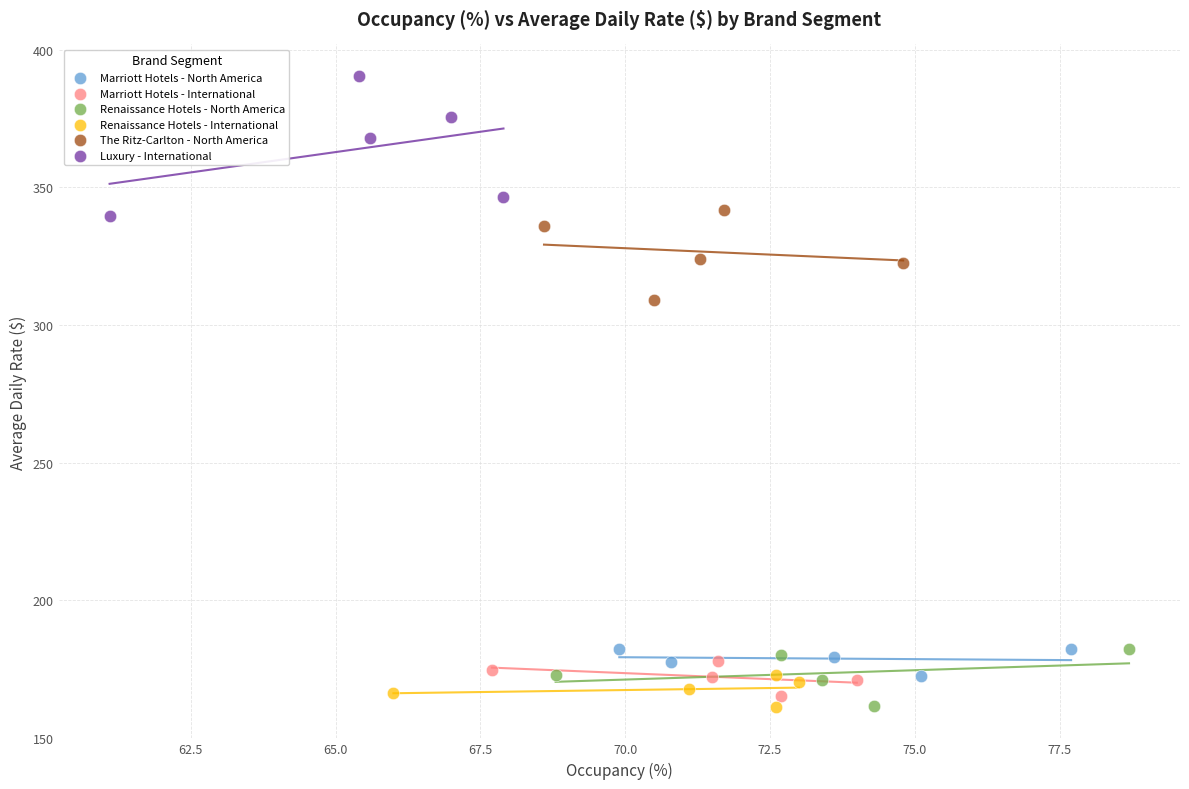

Which series has the widest spread of Y values?

Luxury - International